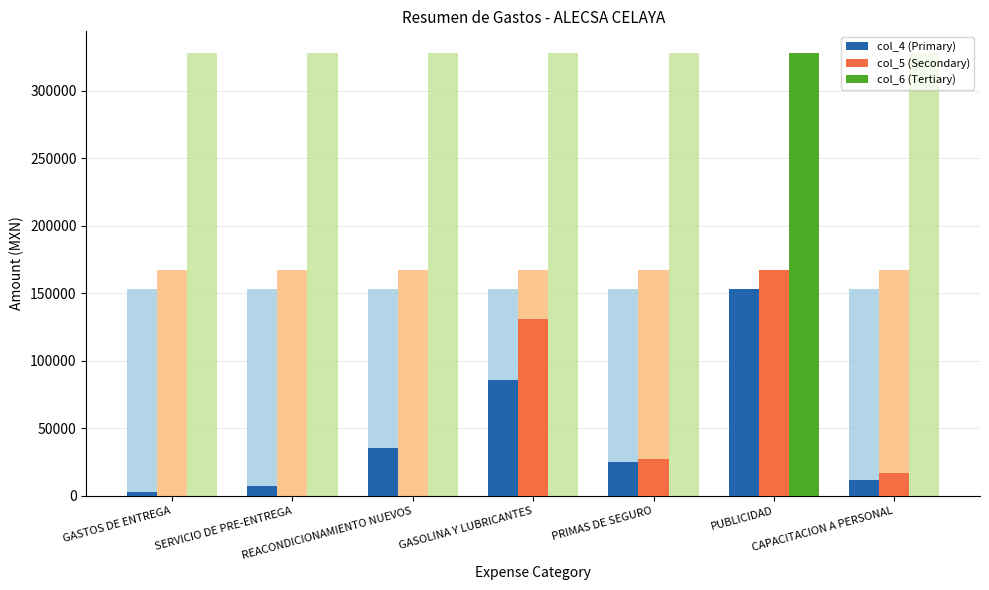

What are all the series names shown in the legend?

col_4 (Primary), col_5 (Secondary), col_6 (Tertiary)